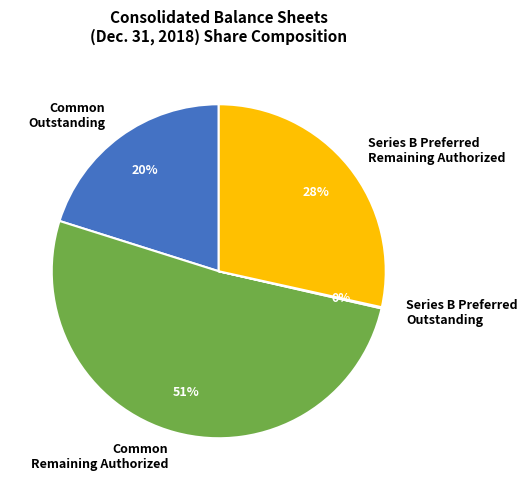

The Series B Preferred Remaining Authorized slice represents 21% of the pie. True or false?

False